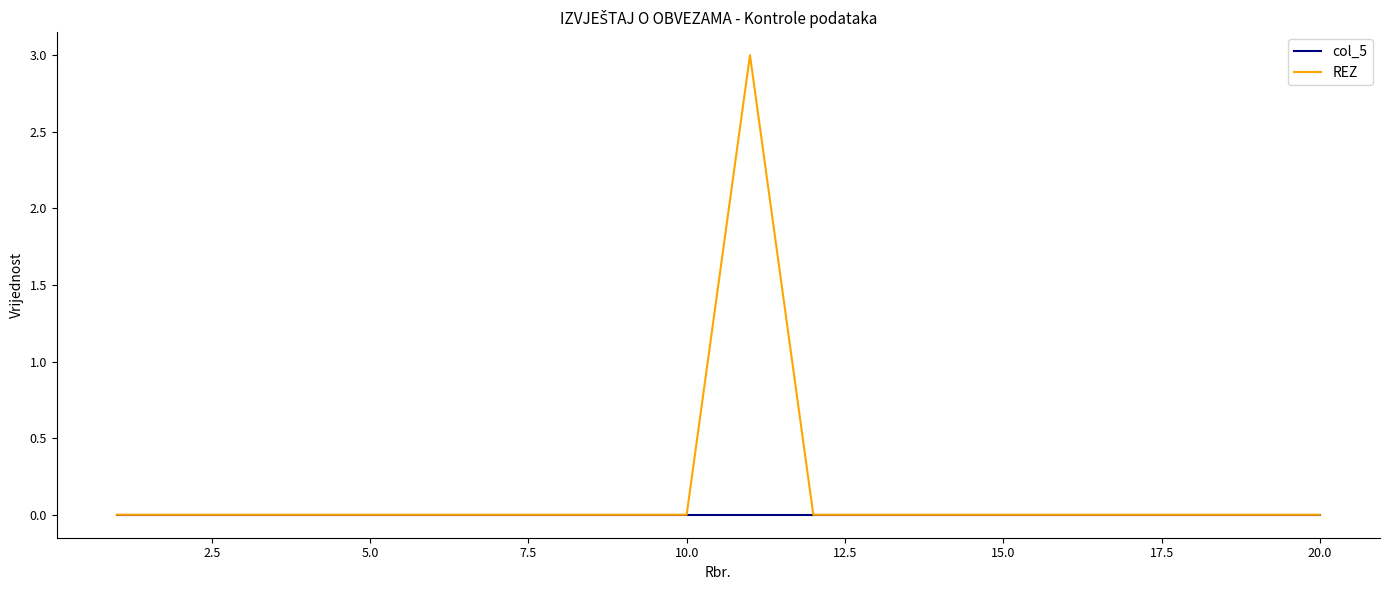

Which series has the widest spread of values?

REZ